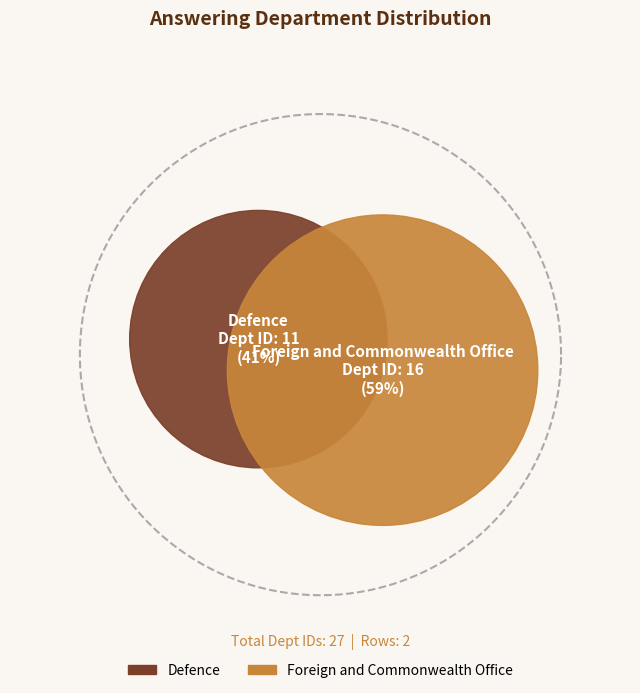

How many slices are in this pie chart?

2